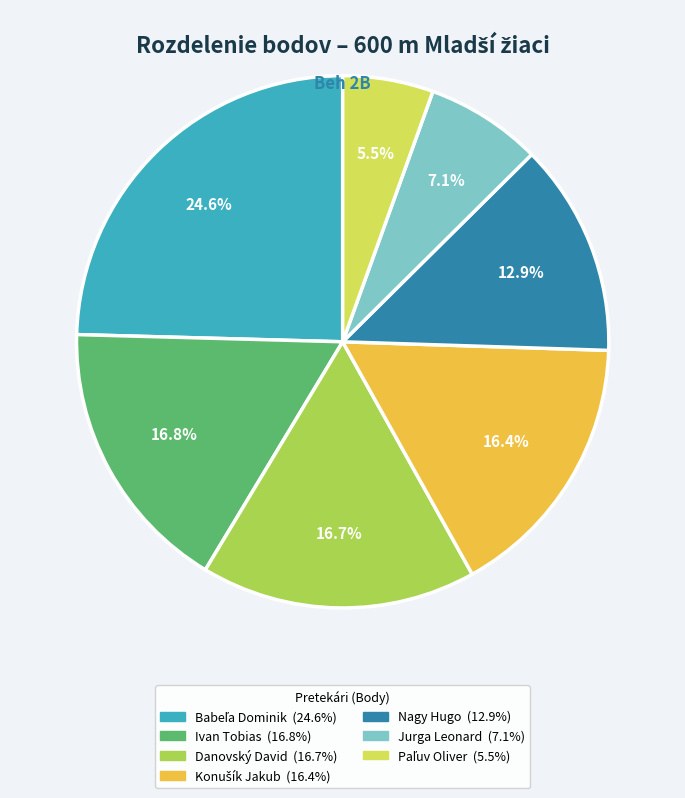

Is Nagy Hugo the majority of the pie?

No